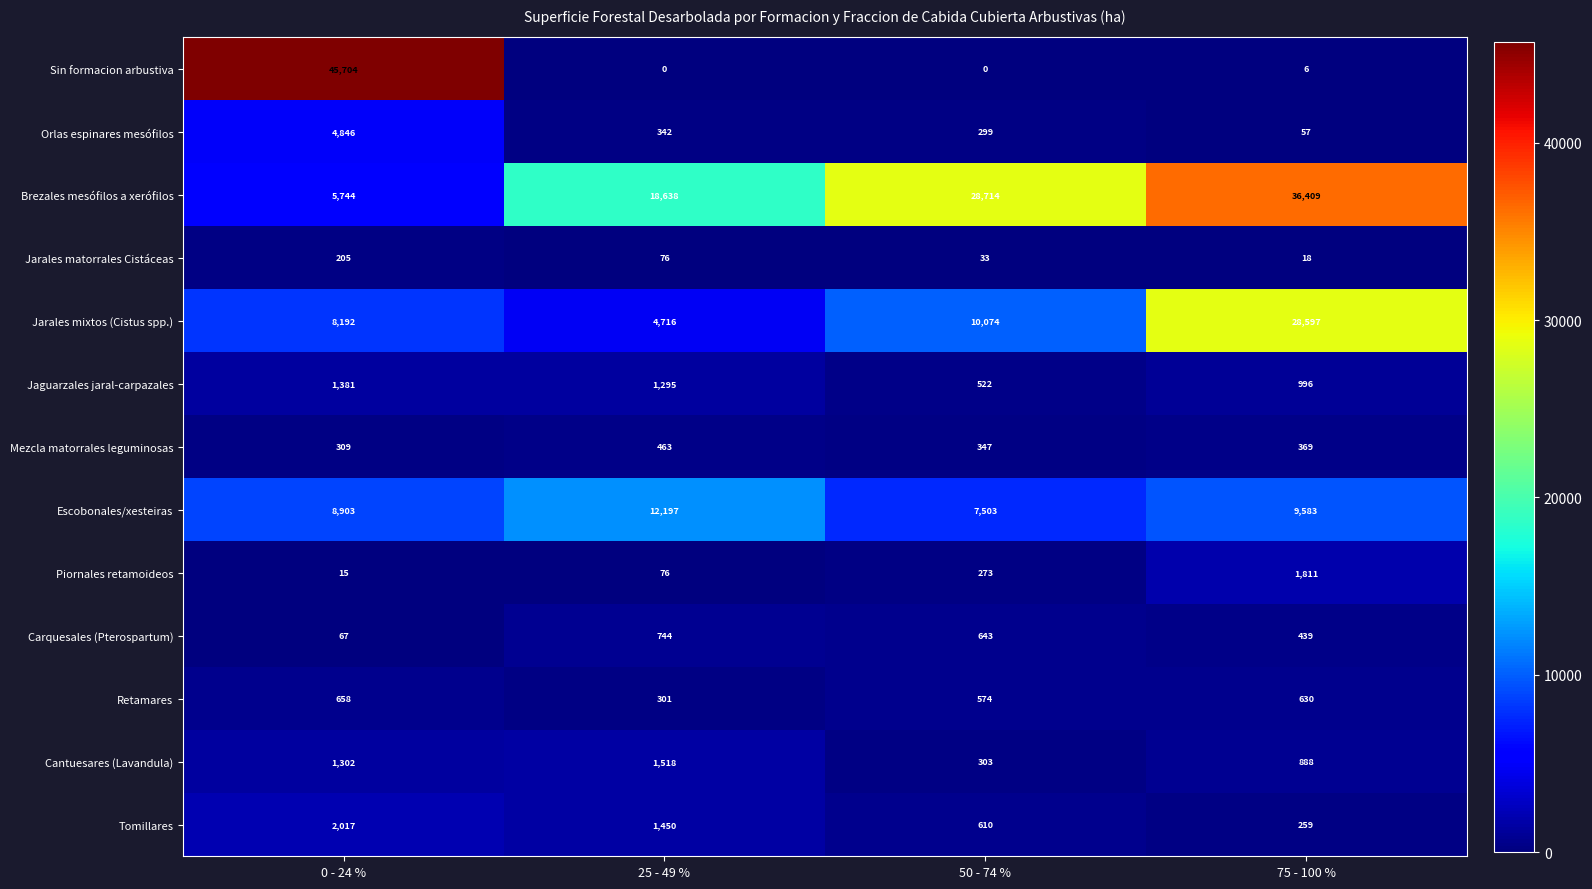

How many data points does each series have?

4